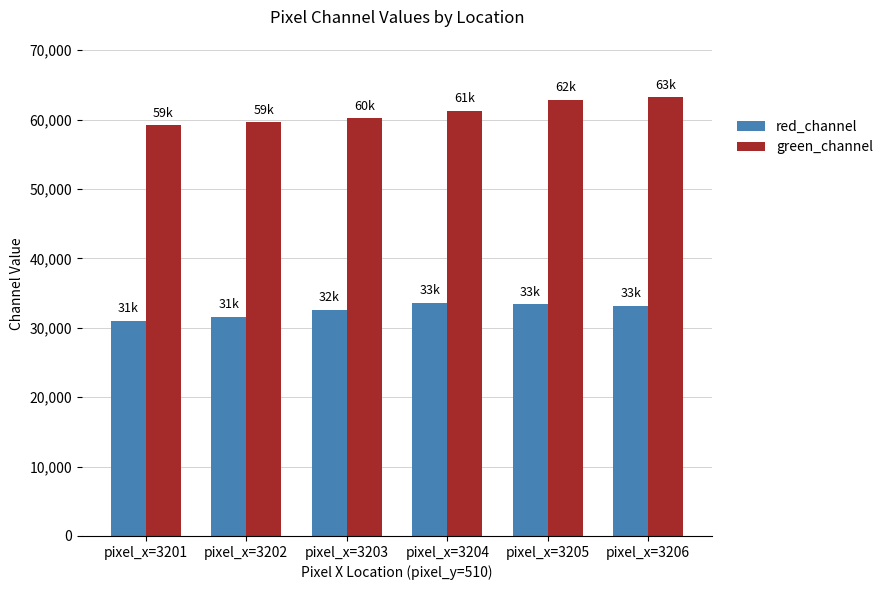

What is the total value across all series at pixel_x=3201?

90201